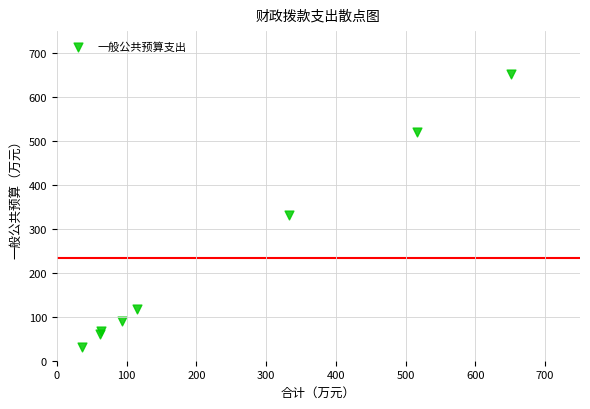

What Y value in the scatter plot is closest to 342?

330.8